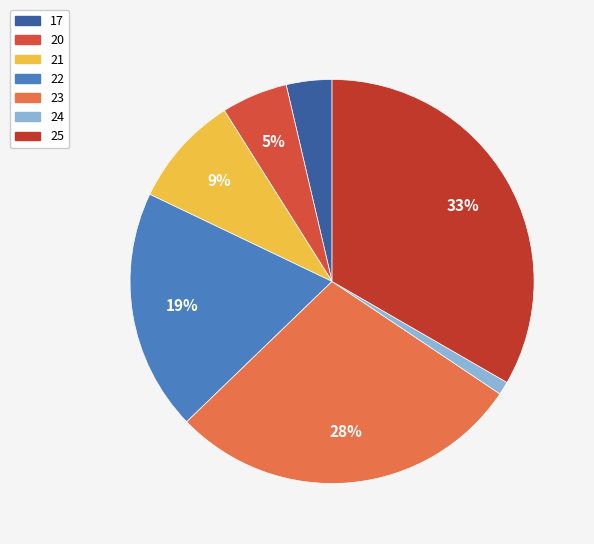

Count the number of slices in the pie.

7